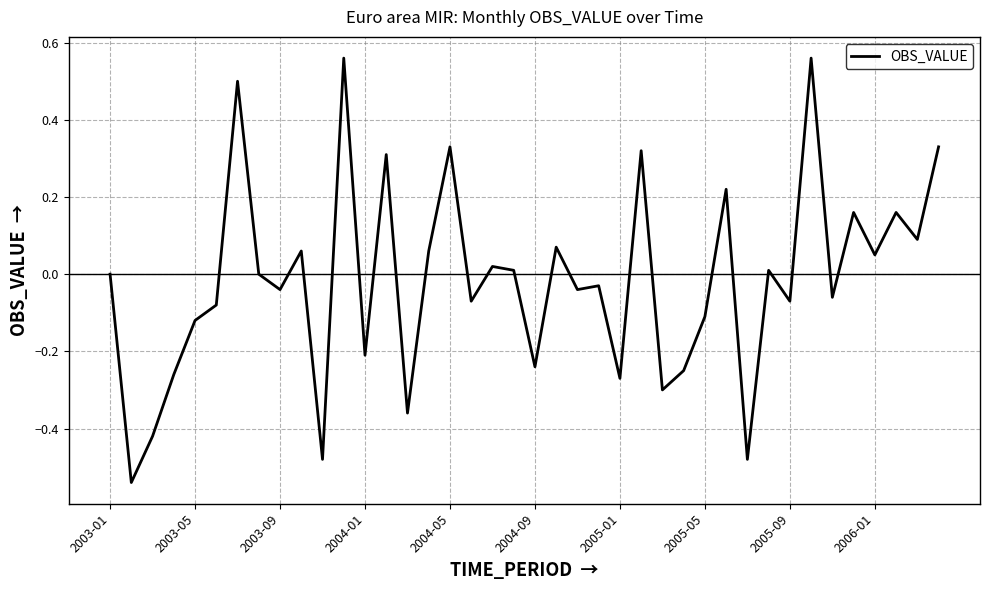

What is the difference between the second highest and second lowest values?

1.0